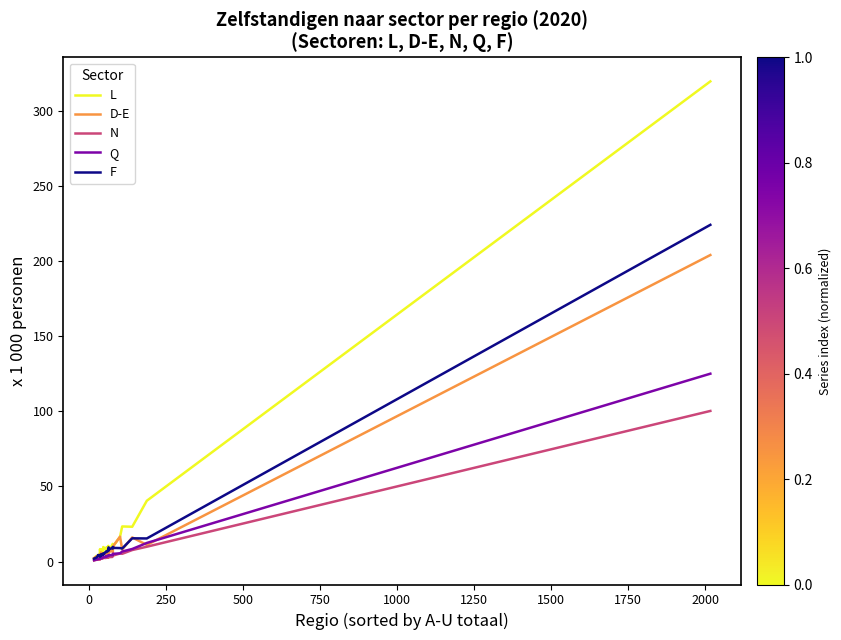

Which series has the largest range (max minus min)?

L